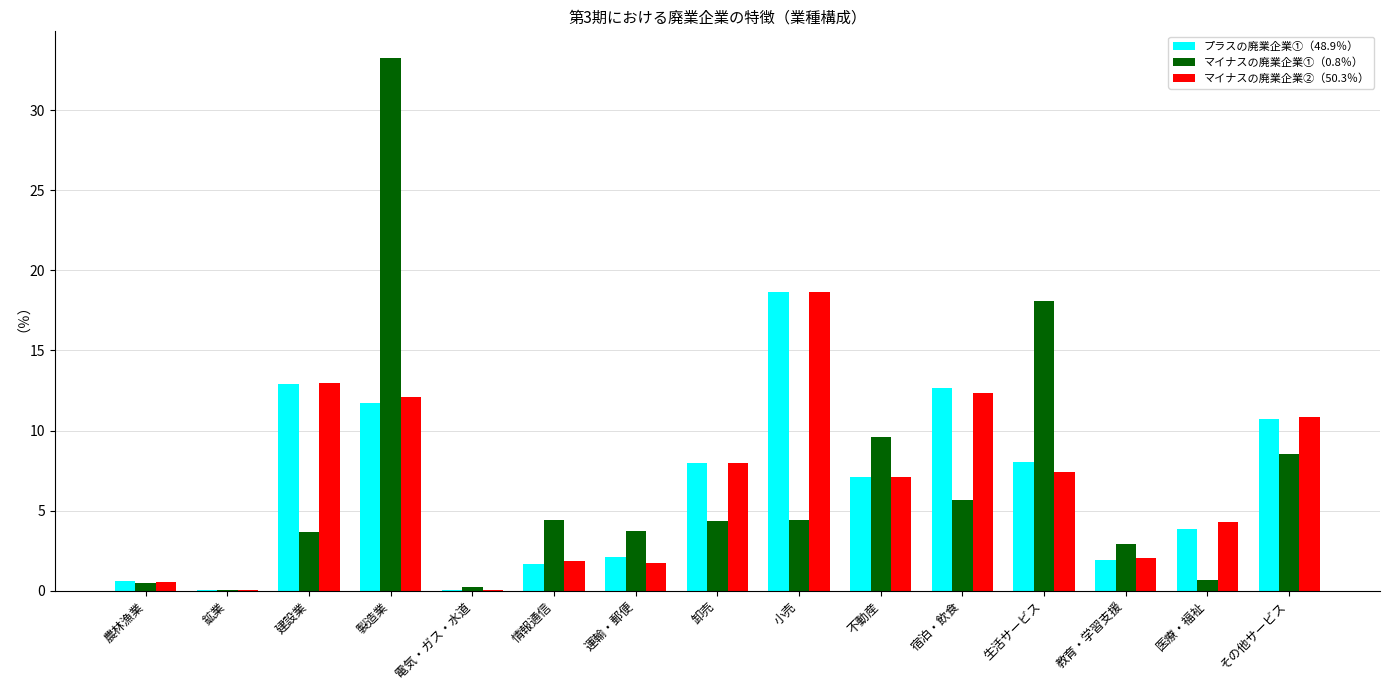

Where does the マイナスの廃業企業①（0.8％） series first go above 4?

製造業